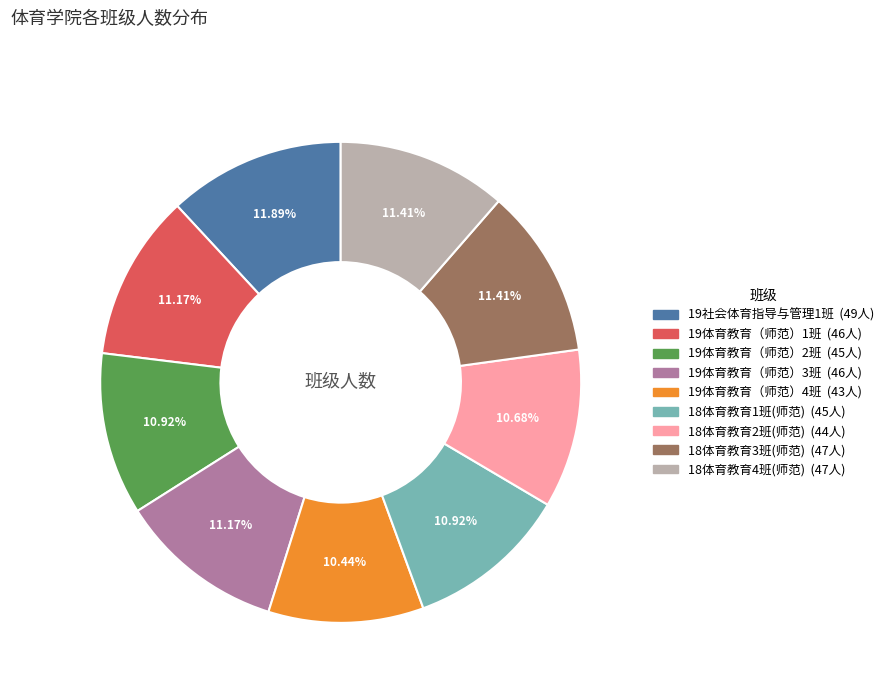

To the nearest percent, what is the combined percentage of 18体育教育2班(师范) and 19体育教育（师范）2班?

22%